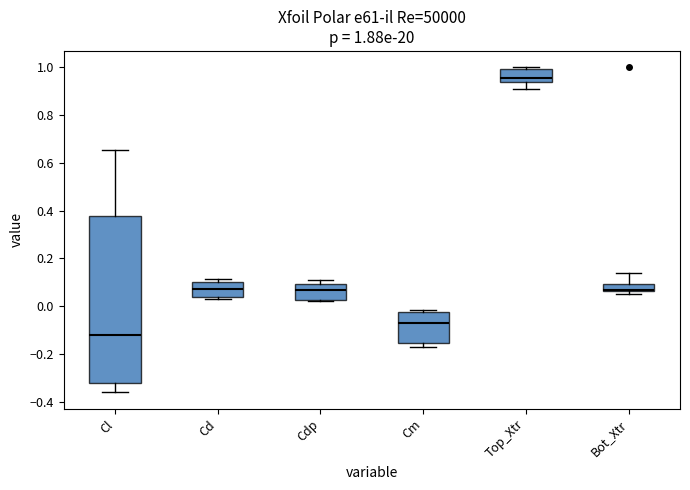

Which box is the tallest, from its lower edge to its upper edge?

Cl